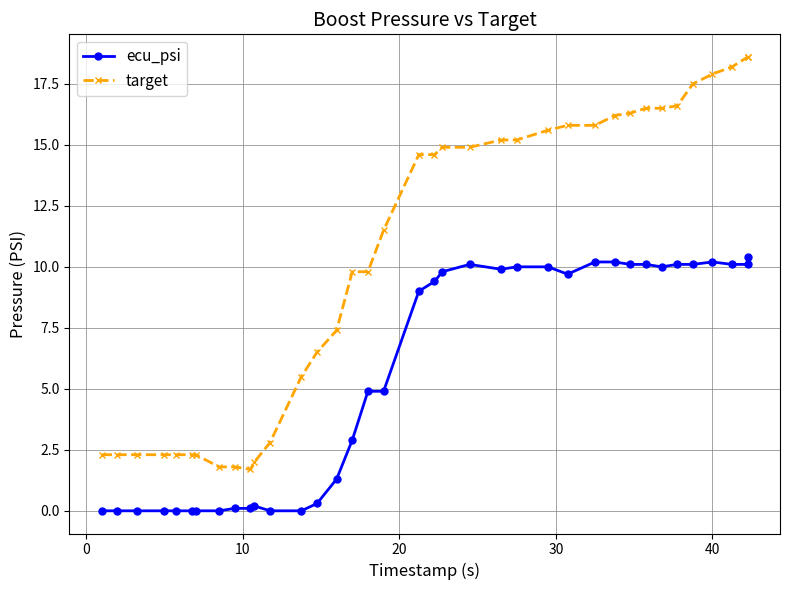

At how many categories does at least one series exceed 11?

20